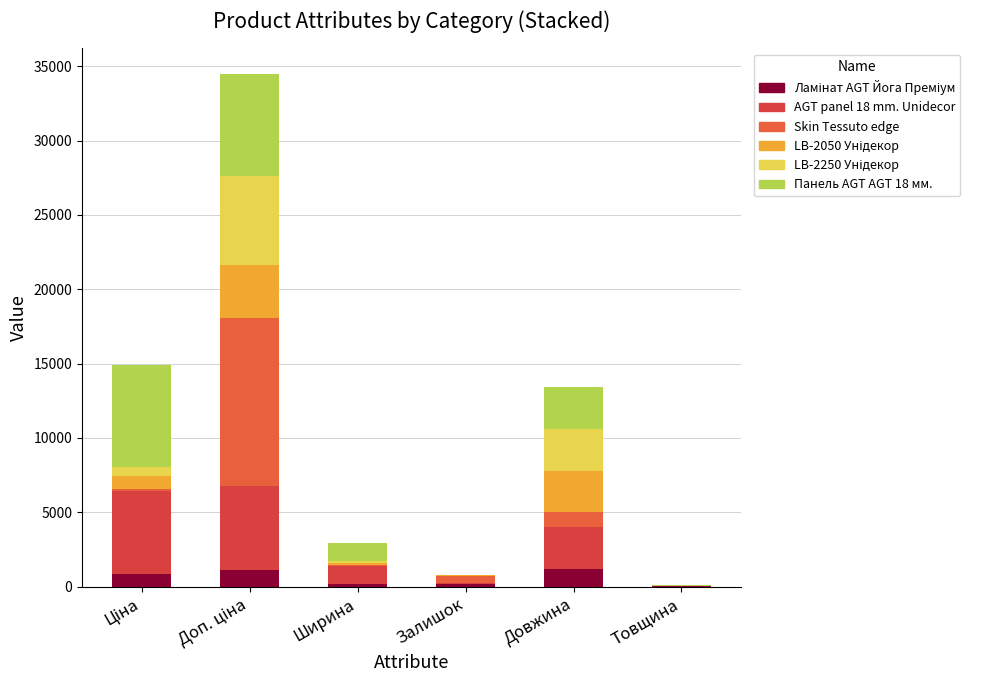

Read the Skin Tessuto edge value at Товщина.

1.0